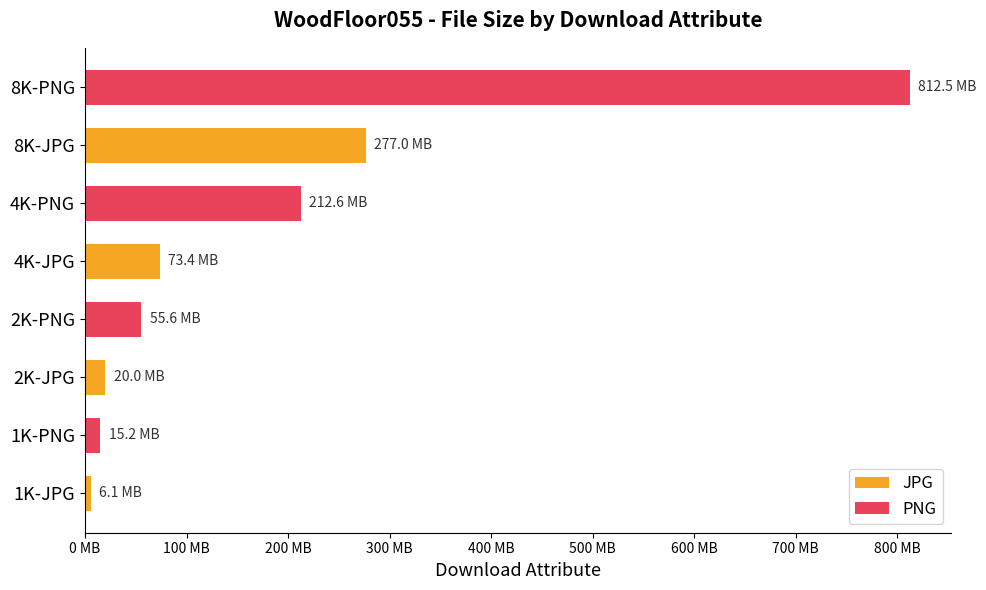

Rank the categories by JPG value from highest to lowest.

8K-JPG, 4K-JPG, 2K-JPG, 1K-JPG